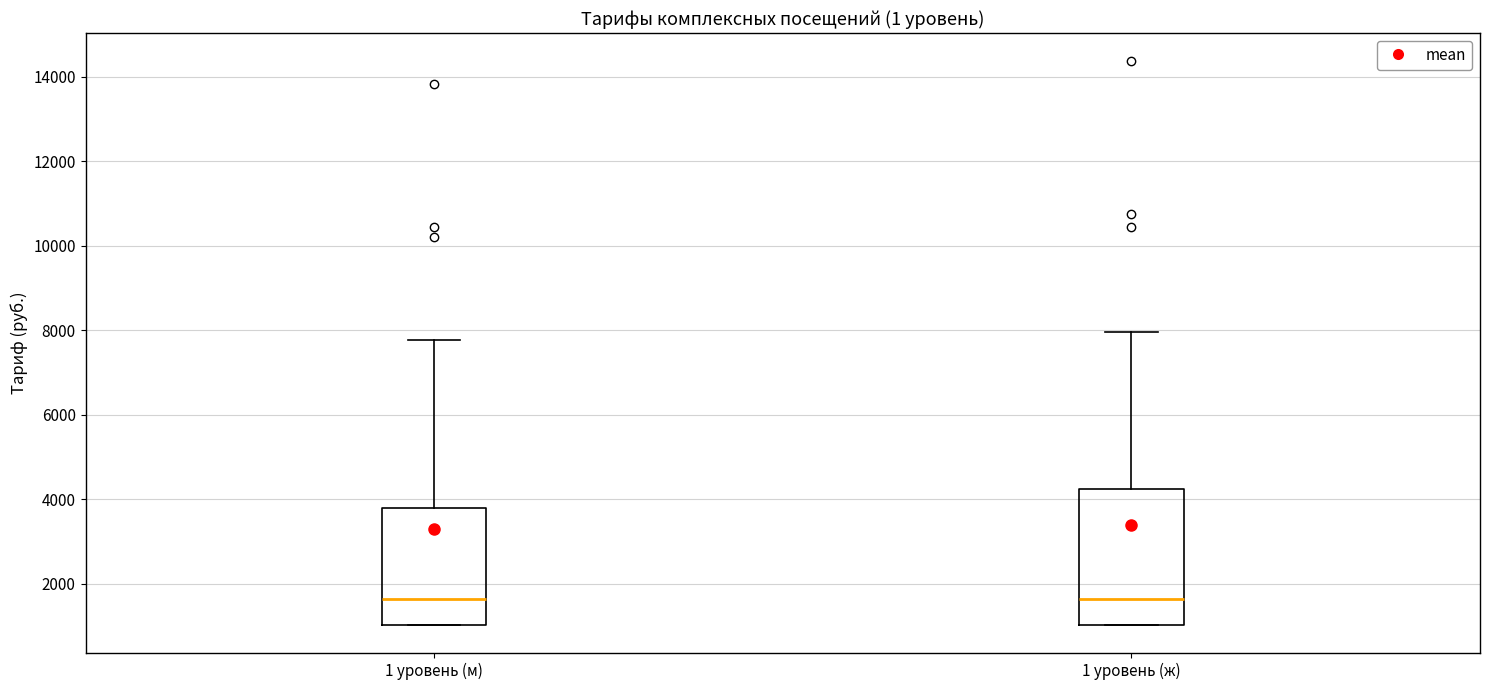

Where does the upper whisker of the box for 1 уровень (ж) end on the y-axis? The values are not printed on the chart, so give them approximately, as read against the axis.

8000